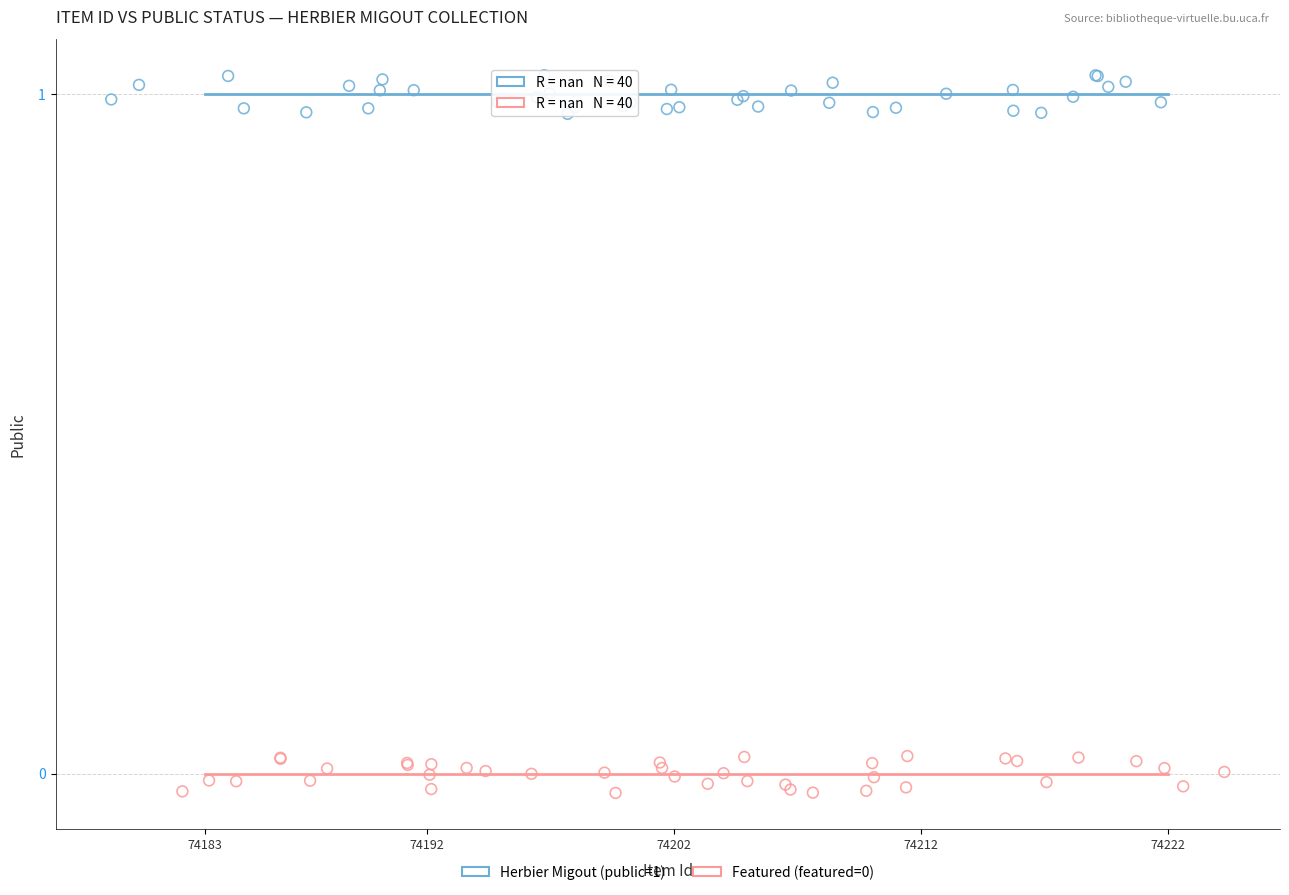

Which series reaches the maximum Y coordinate?

Herbier Migout (public=1)